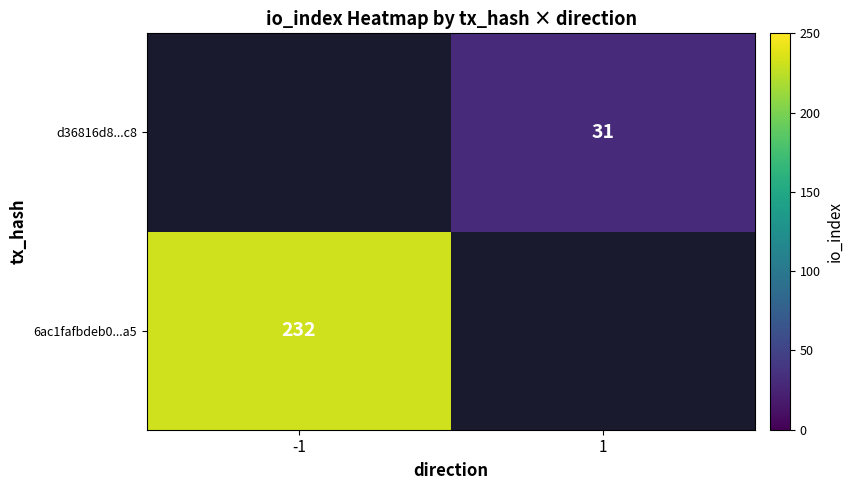

True or false: 6ac1fafbdeb0...a5 has a value of 232 at -1.

True